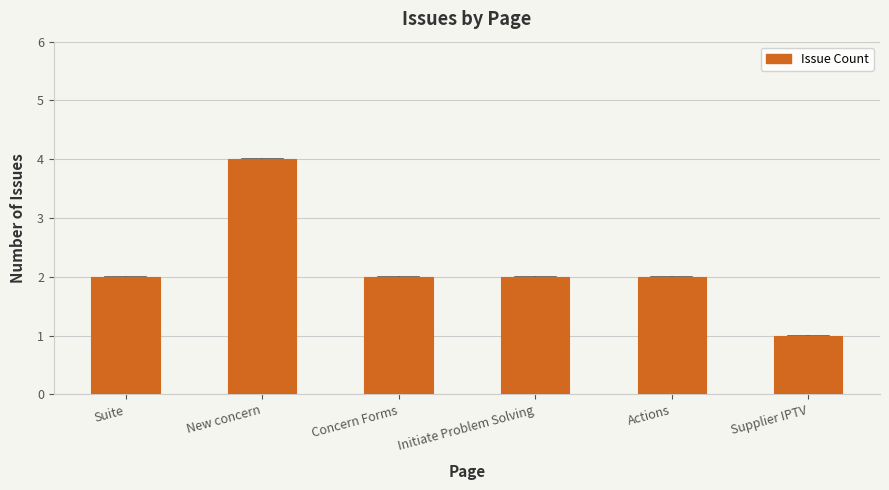

Reading left to right, transcribe all the data shown in this chart.

Suite=2	New concern=4	Concern Forms=2	Initiate Problem Solving=2	Actions=2	Supplier IPTV=1